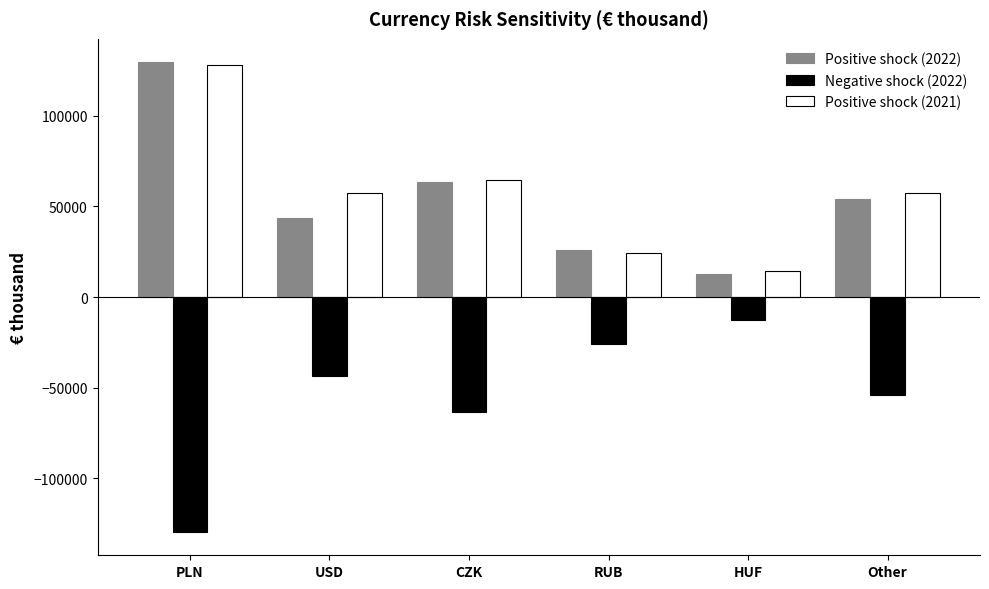

Does the chart contain stacked bars?

No